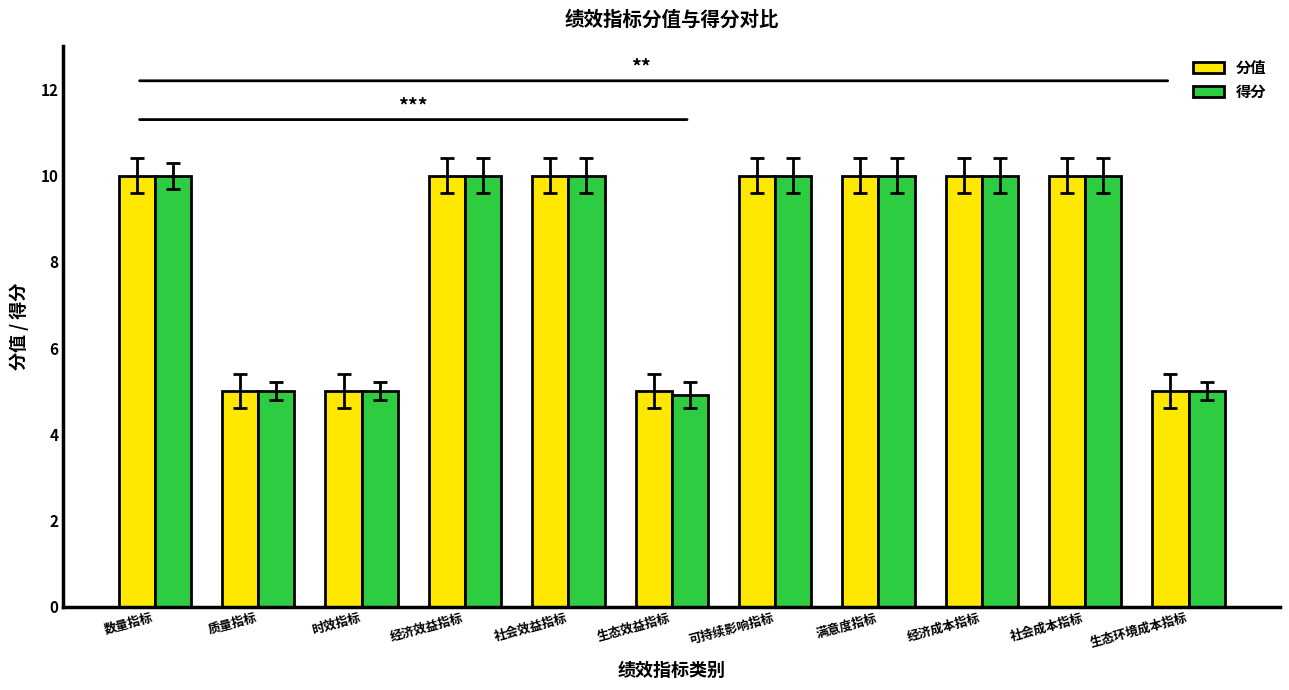

True or false: 得分 has a value of 10.0 at 经济效益指标.

True